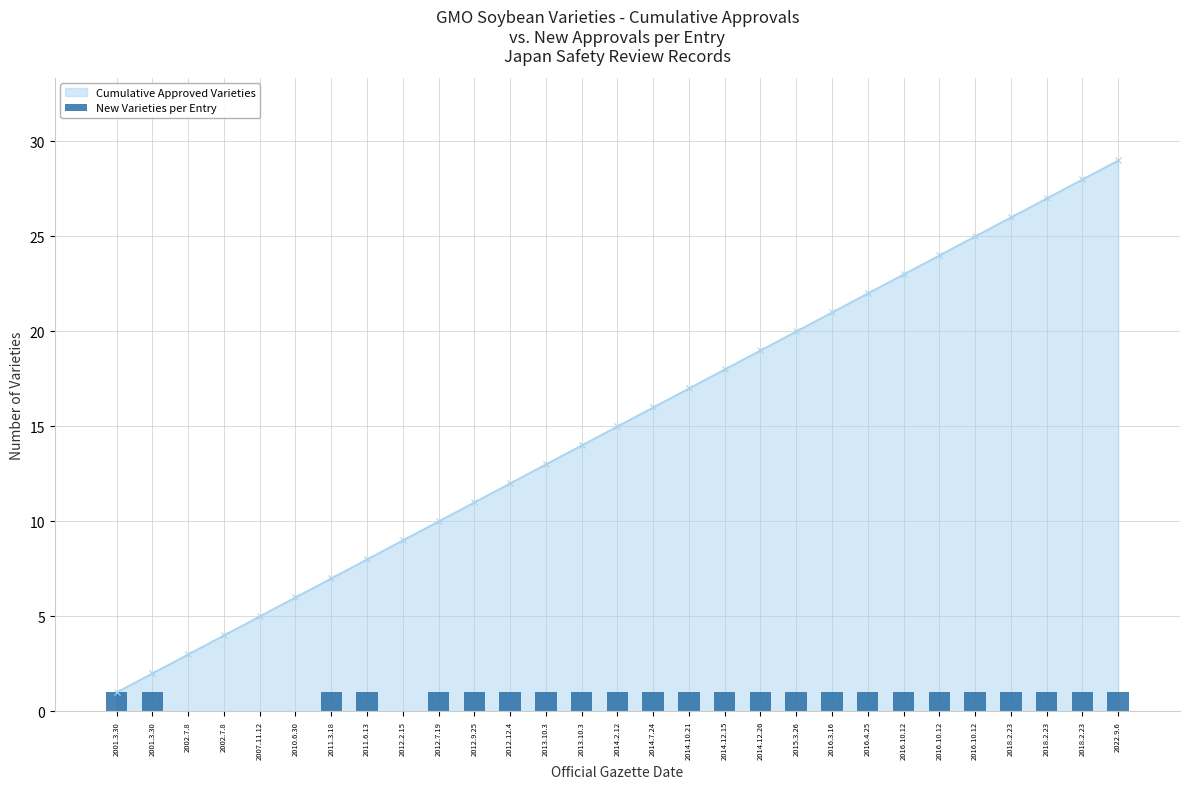

What is the label of the 23rd bar from the left?

2016.10.12